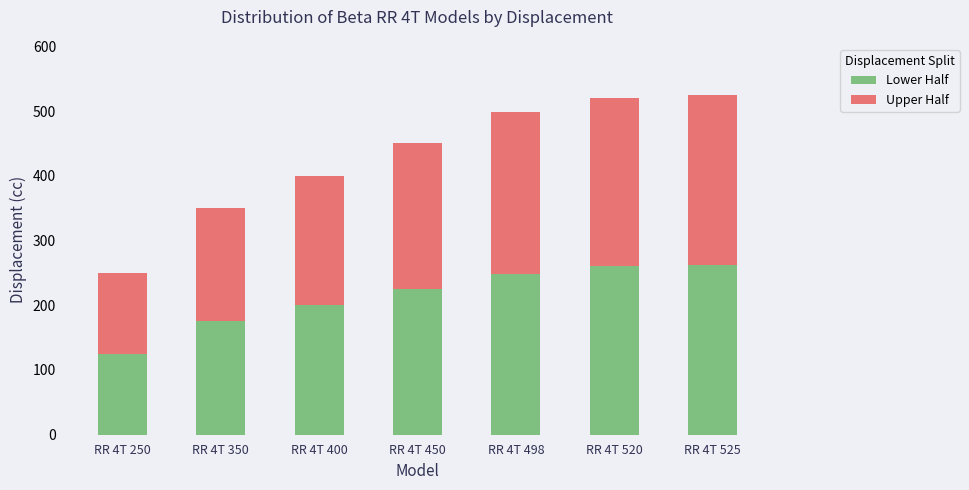

How many distinct data groups are displayed?

2